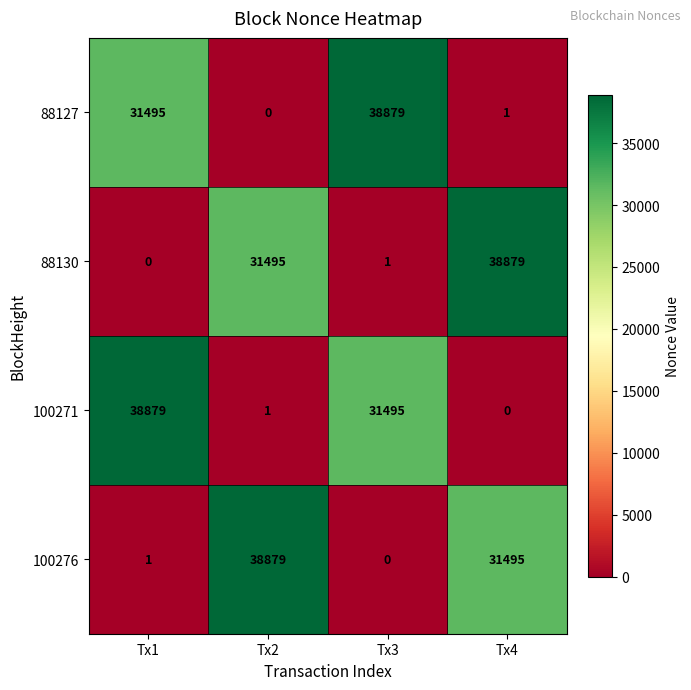

What is the difference between the highest and lowest values at Tx3?

38879